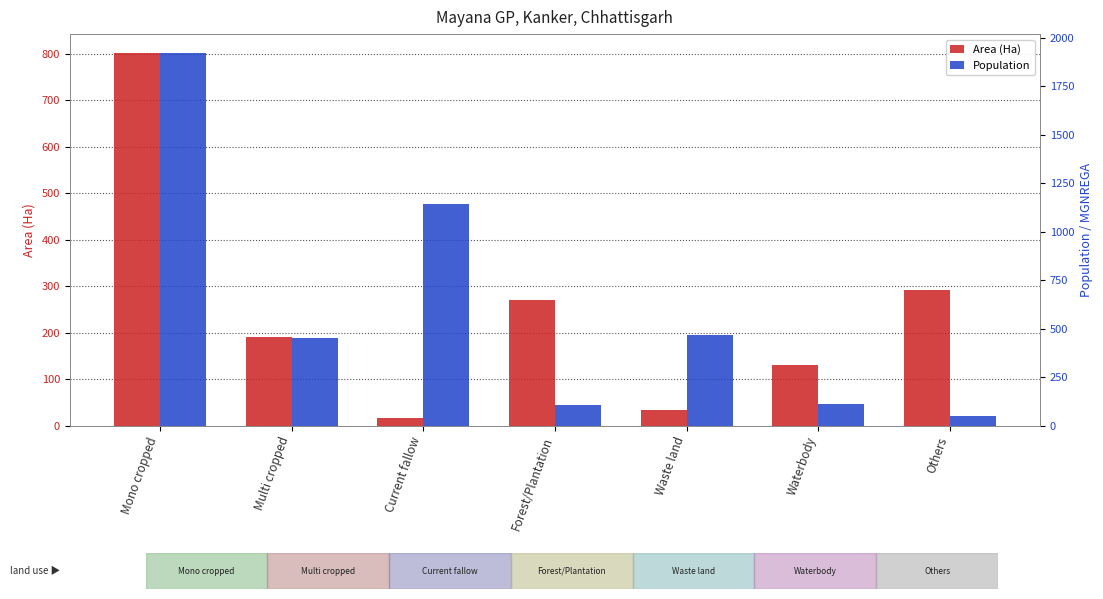

List the labels in order of Area (Ha) value, smallest first.

Current fallow, Waste land, Waterbody, Multi cropped, Forest/Plantation, Others, Mono cropped